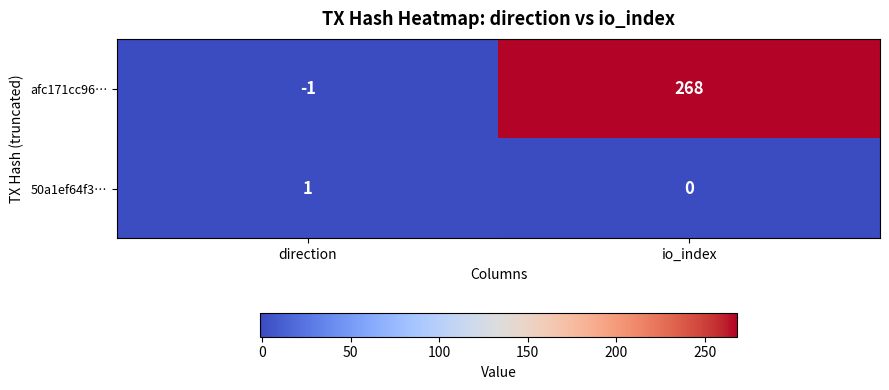

The value of afc171cc96… at io_index is 408. True or false?

False